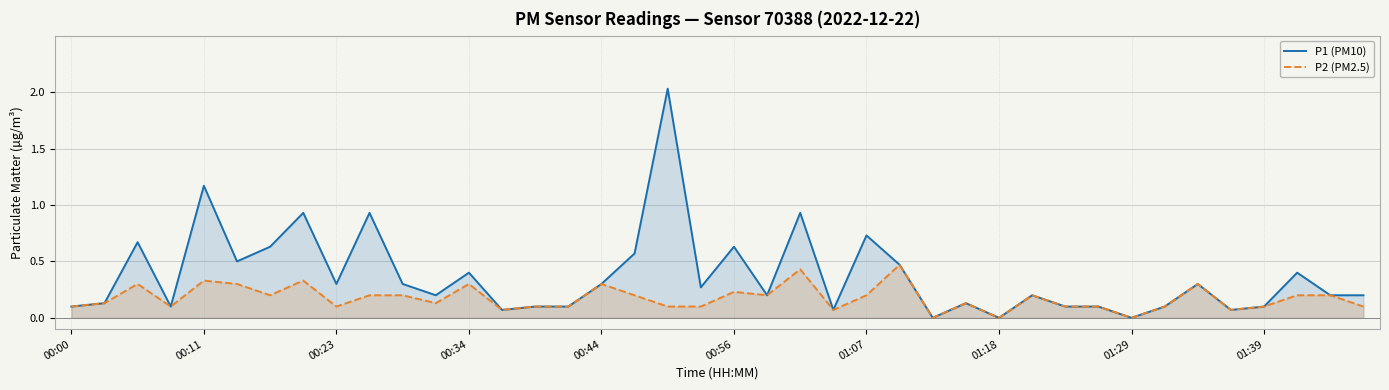

Is it true that P2 (PM2.5) equals 0.3 at 01:29?

False